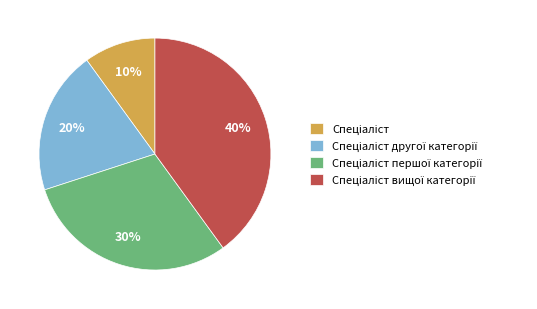

Does any single category account for the majority?

No